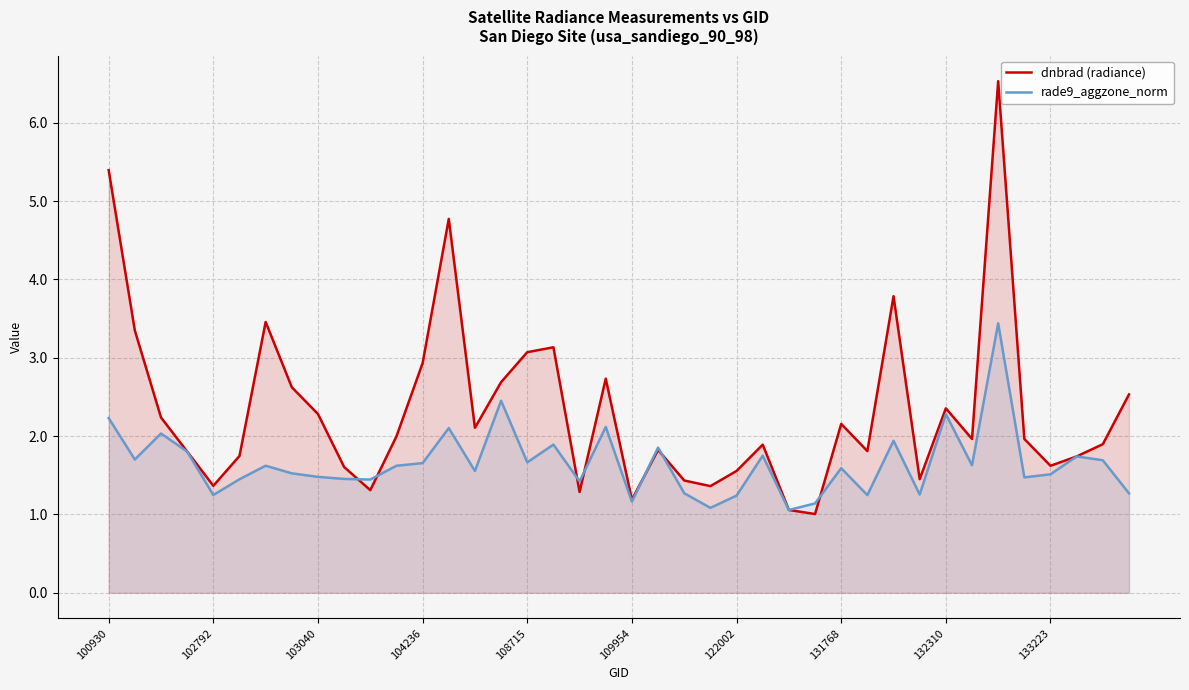

Rank the series by their maximum value, from highest to lowest.

dnbrad (radiance), rade9_aggzone_norm